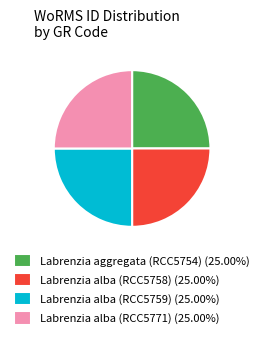

Does Labrenzia alba (RCC5758) (25.00%) represent more than half of the total?

No